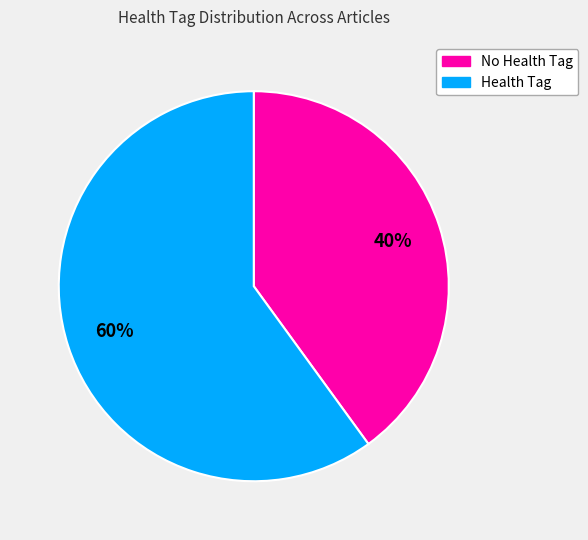

Does any single category account for the majority?

Yes